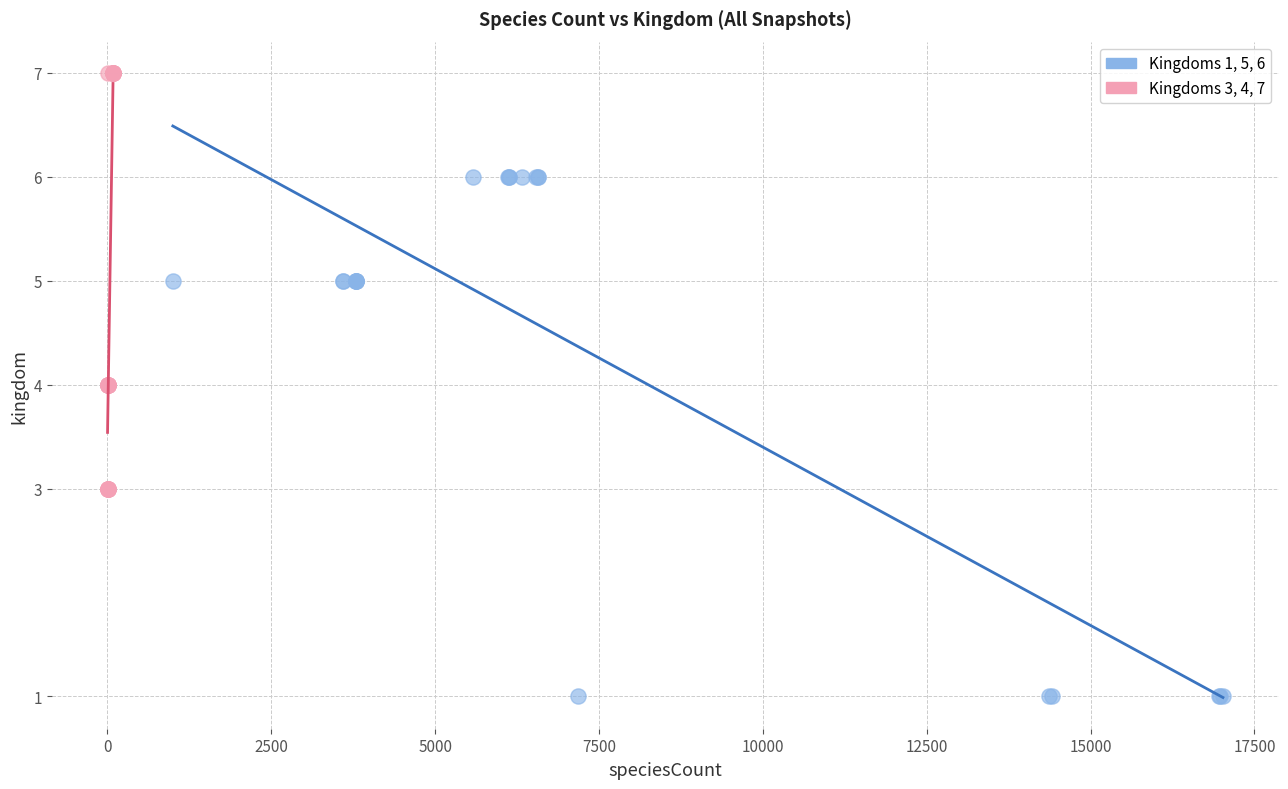

Which series has the widest spread of Y values?

Kingdoms 1, 5, 6